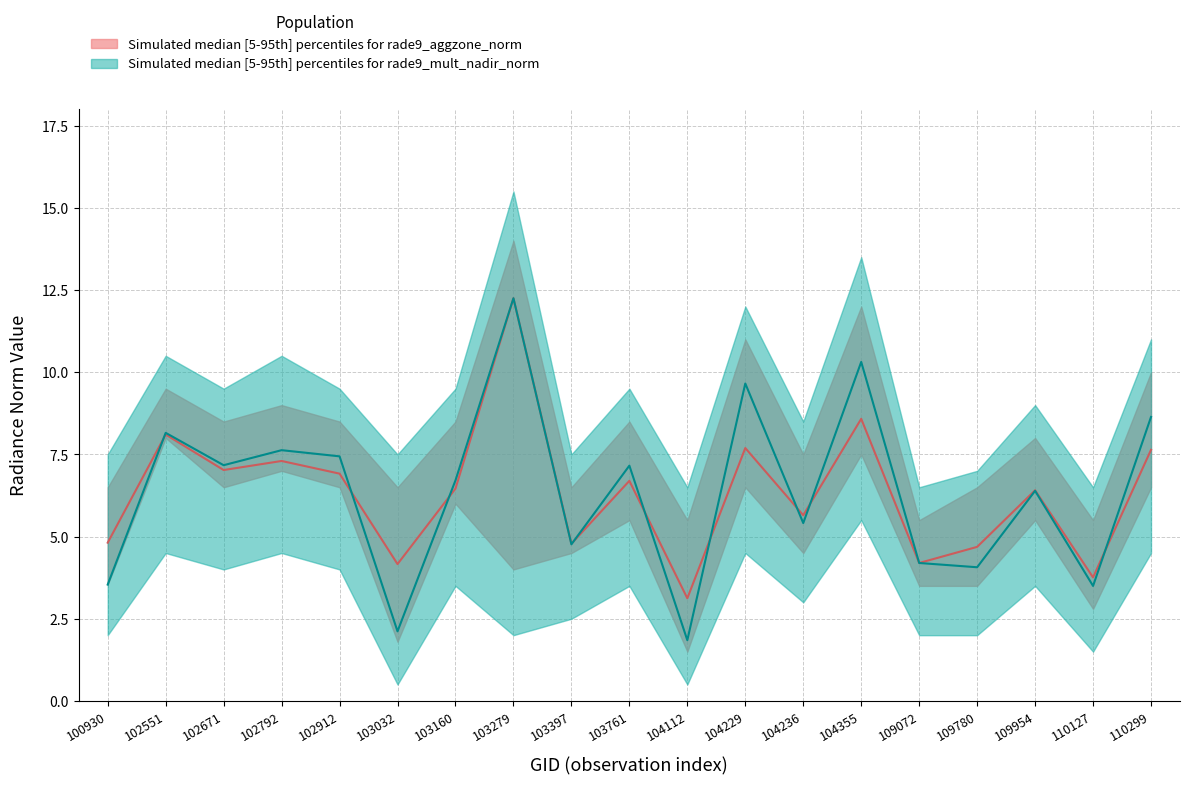

How many lines are shown in the chart?

2